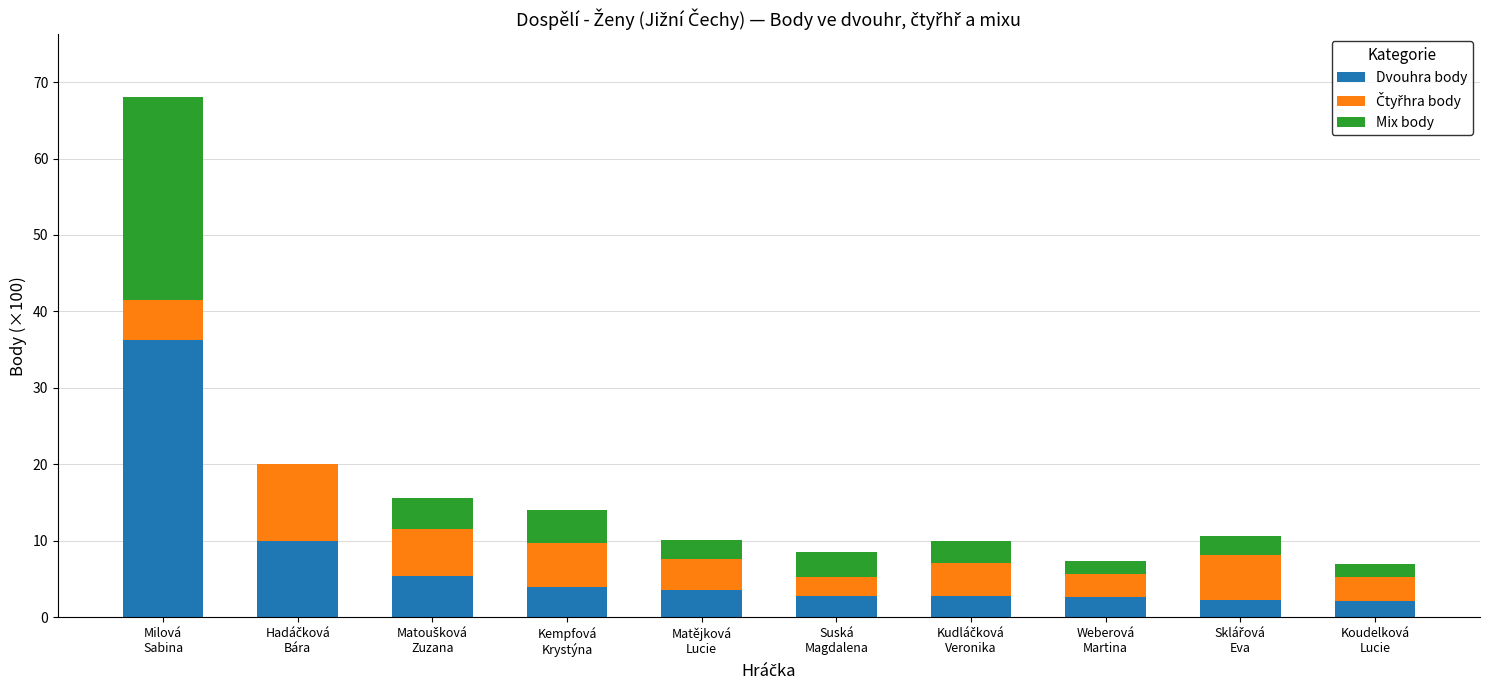

Count the number of data series in this chart.

3